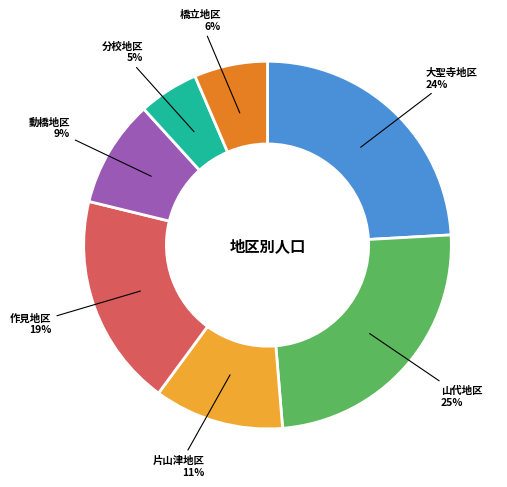

Approximately how many times larger is the value at 片山津地区 compared to 分校地区?

2.2